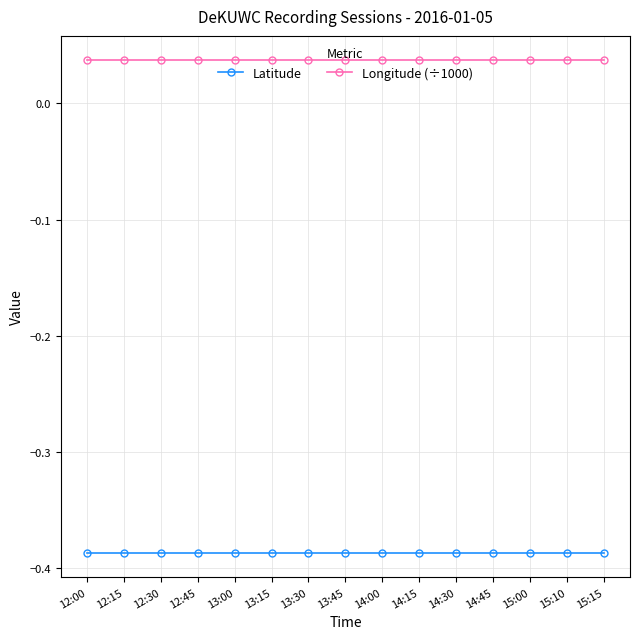

Is this an area chart (filled region under the line)?

No